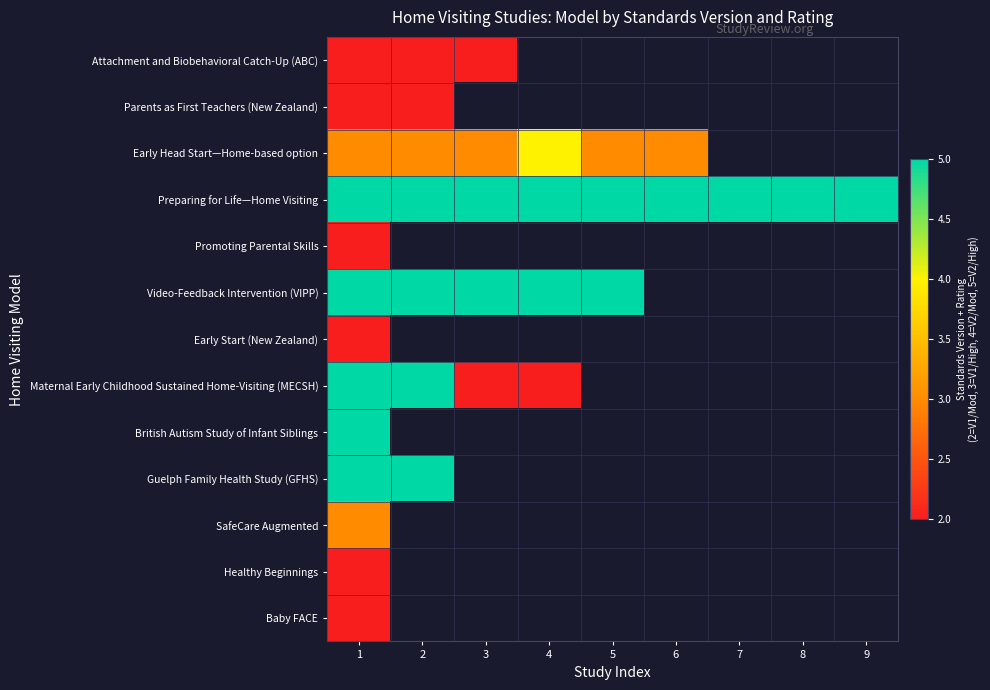

Which series has the largest total across all categories?

Preparing for Life—Home Visiting